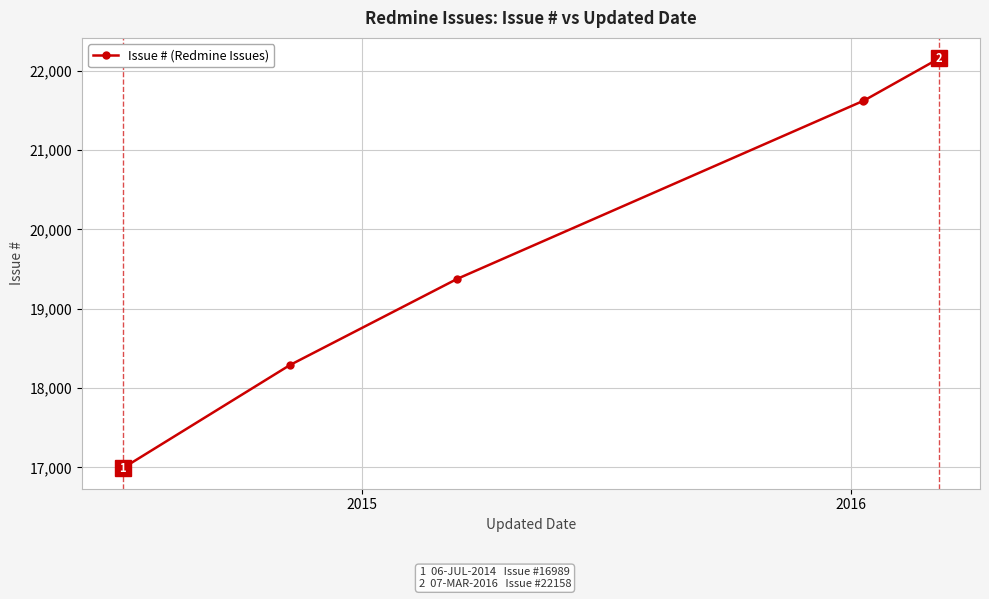

What is the maximum value shown in the chart?

22158